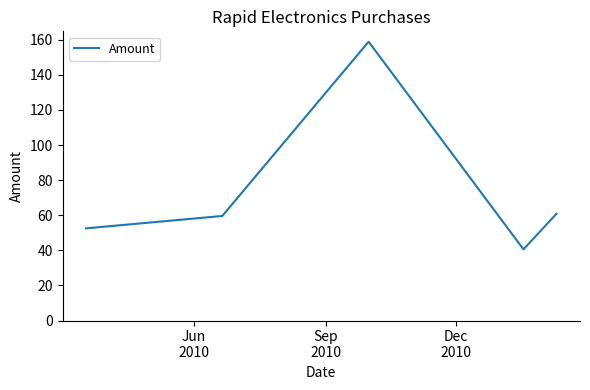

What is the minimum value shown in the chart?

40.6